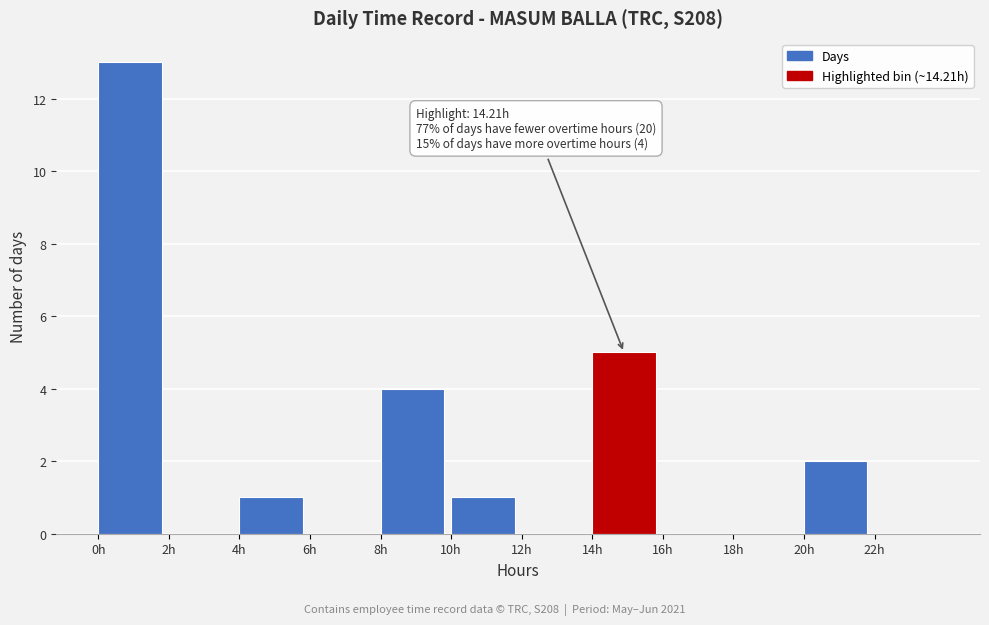

Over which range of the x-axis is the bar tallest?

0 to 2